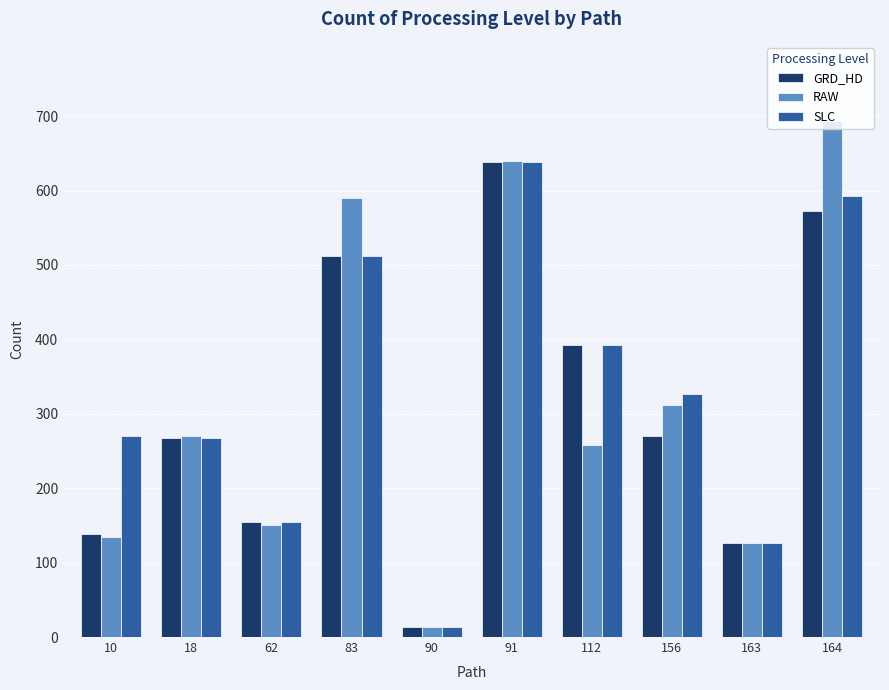

What is the difference between the RAW values at 91 and 156?

328